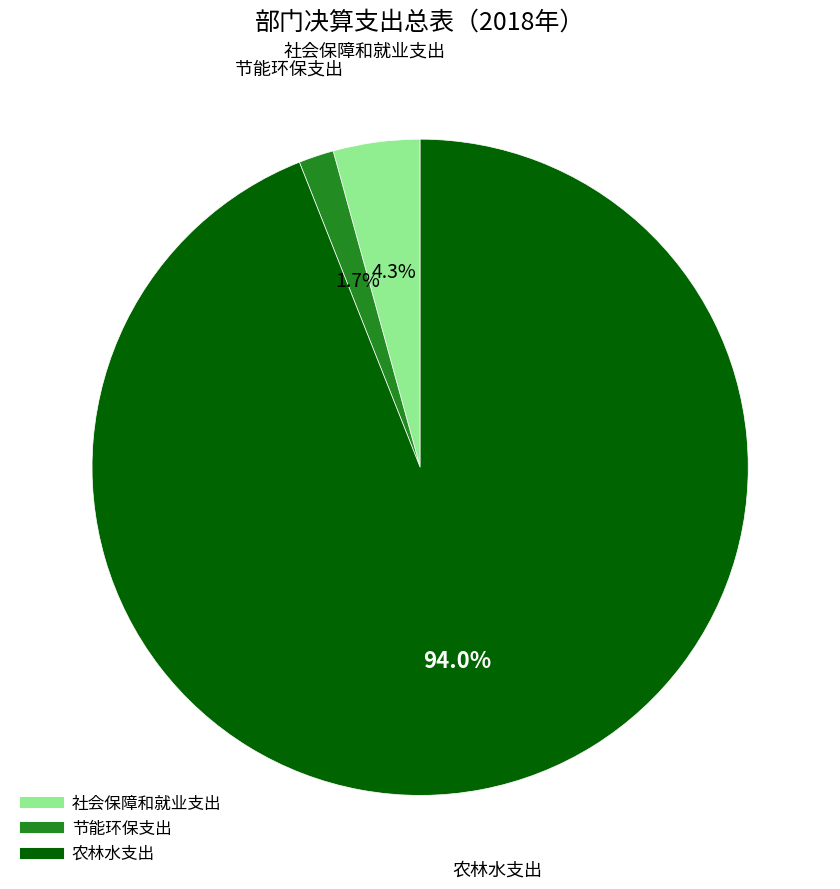

Which category has the biggest portion of the pie?

农林水支出